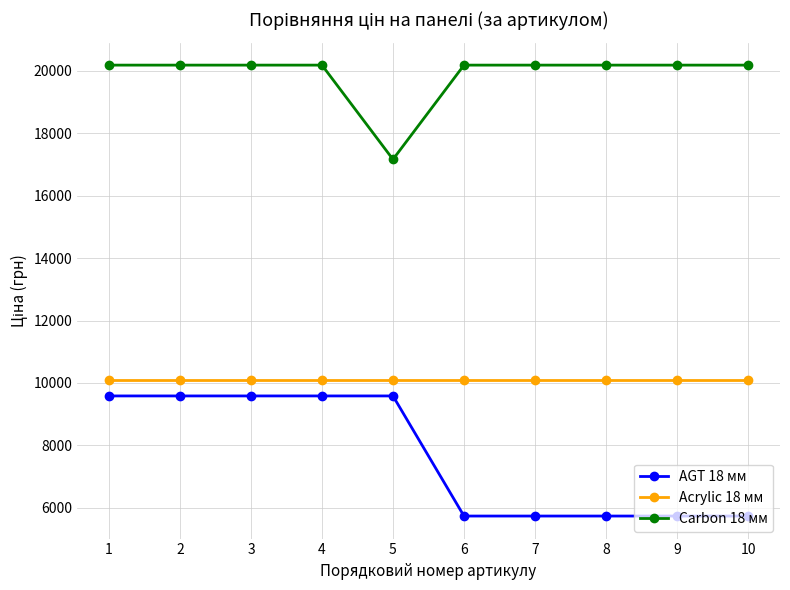

Between 4 and 5, which series saw the biggest shift?

Carbon 18 мм